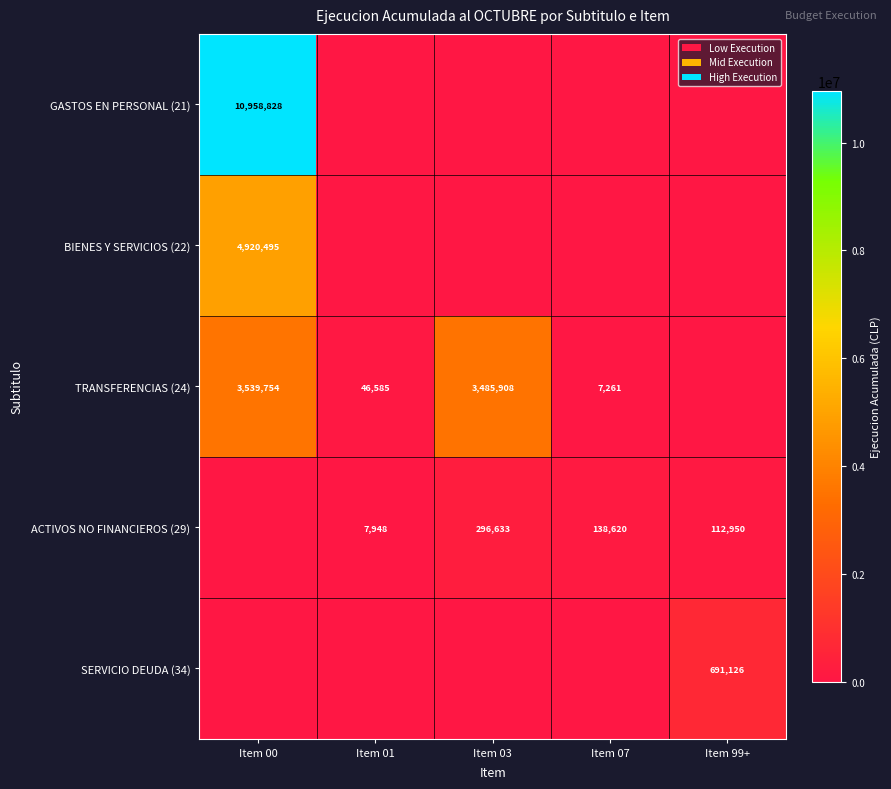

The value of TRANSFERENCIAS (24) at Item 00 is 3539754. True or false?

True